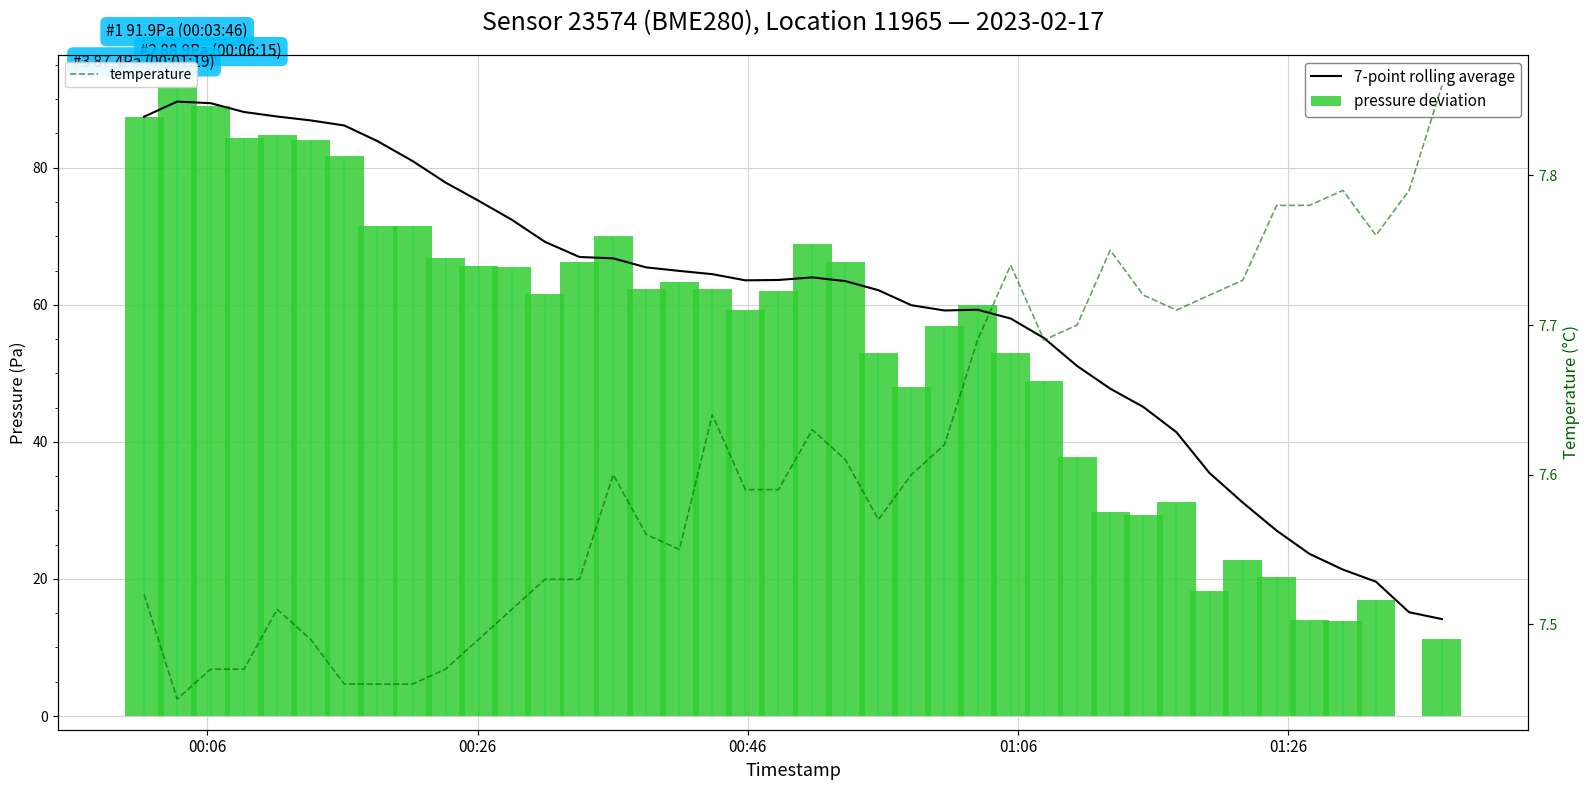

Which series has the largest total across all categories?

7-point rolling average